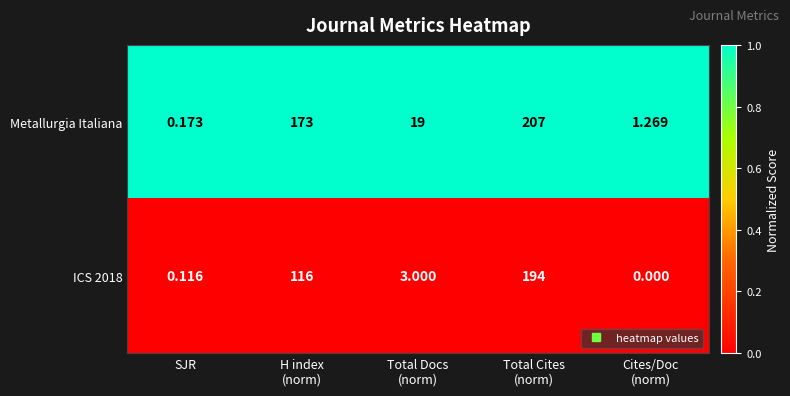

List the series in order of their peak value, highest first.

Metallurgia Italiana, ICS 2018